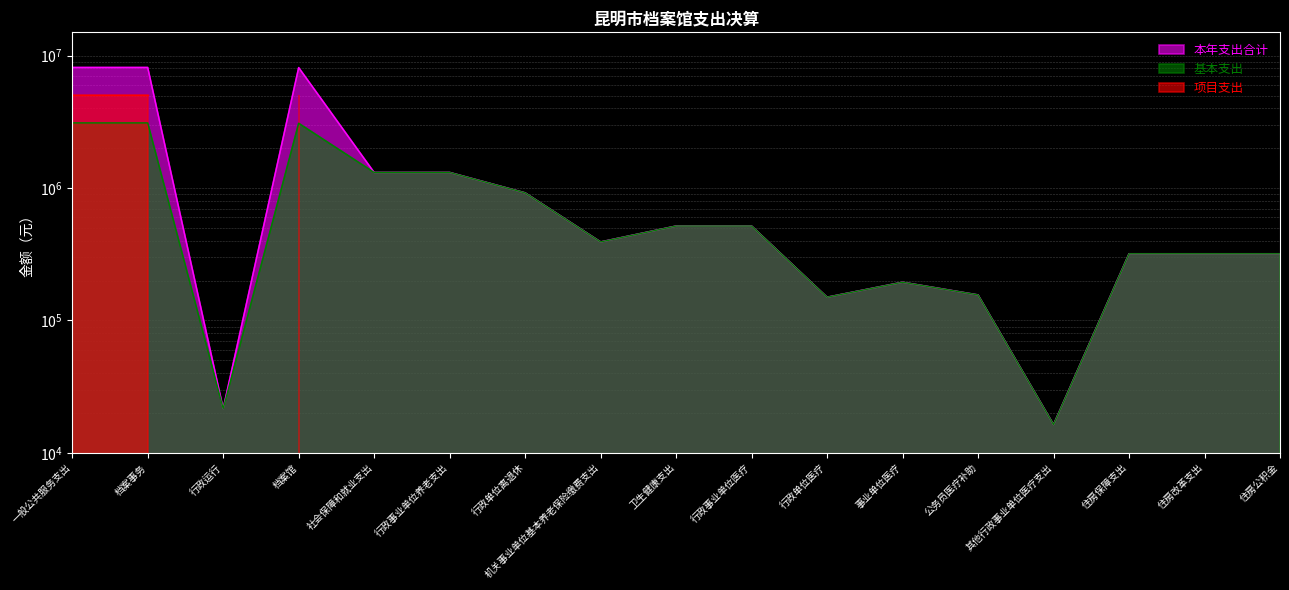

Is the value of 基本支出 at 一般公共服务支出 greater than the value of 本年支出合计 at 住房改革支出?

Yes